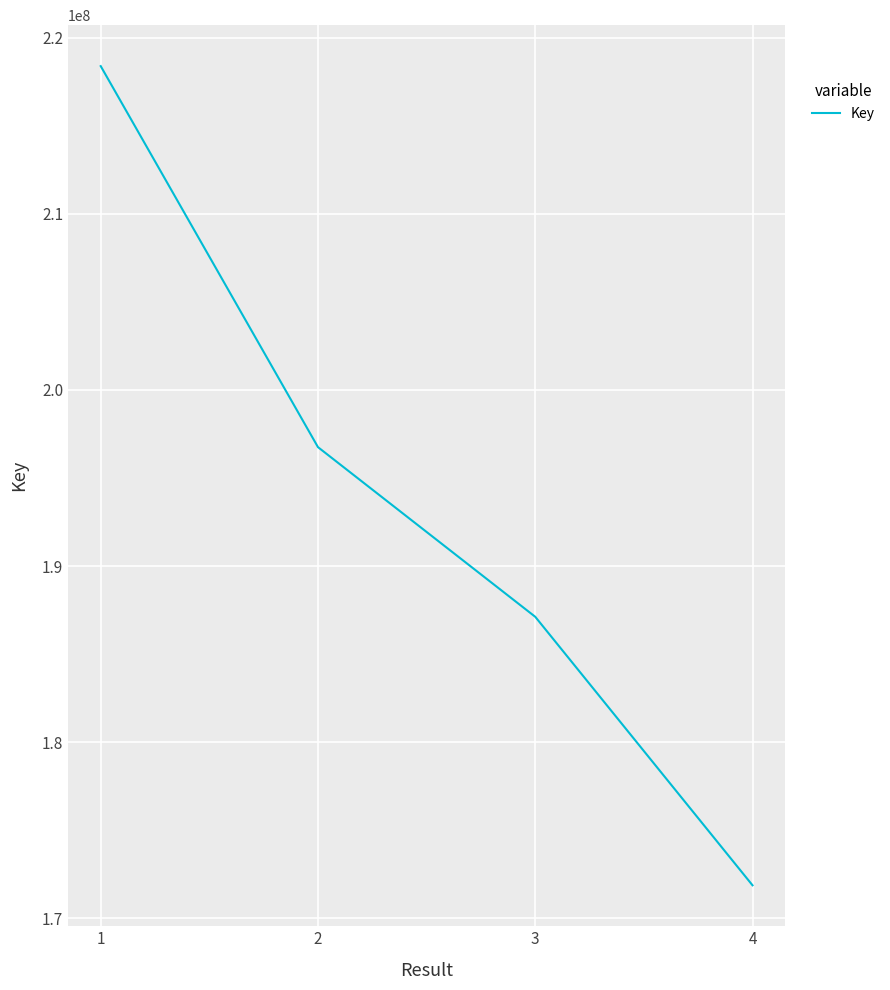

Does the chart have visible grid lines?

Yes